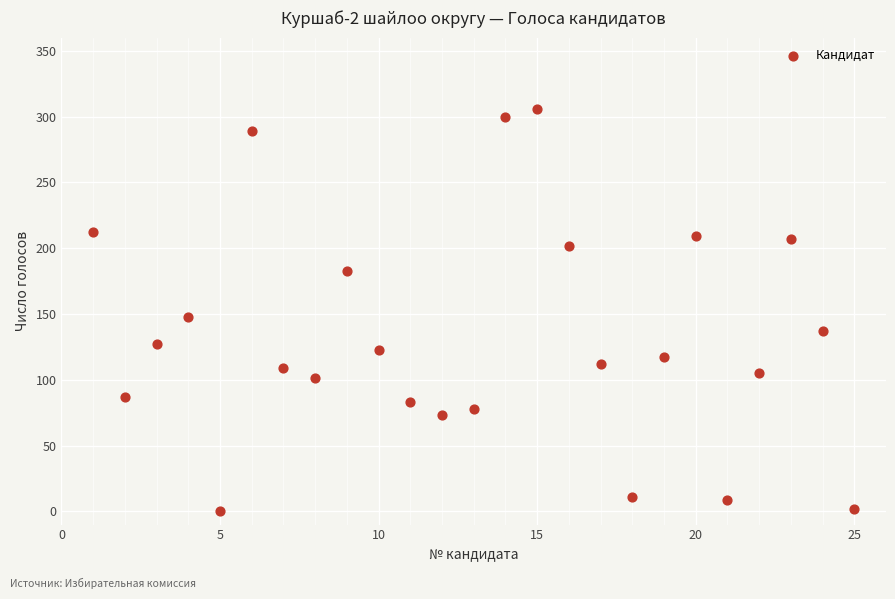

What Y value in the scatter plot is closest to 153?

148